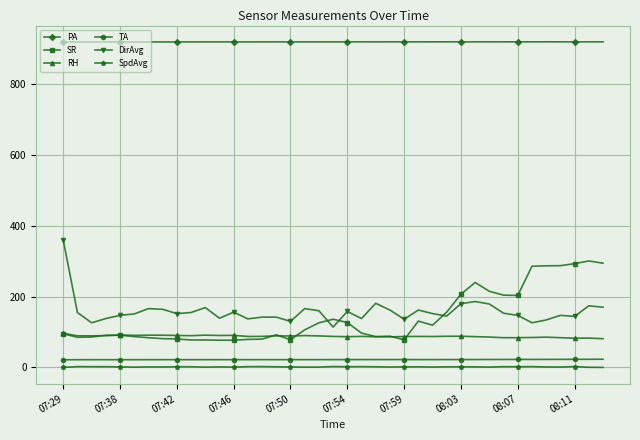

What is the value of the RH point at the 5th from the left?

91.6